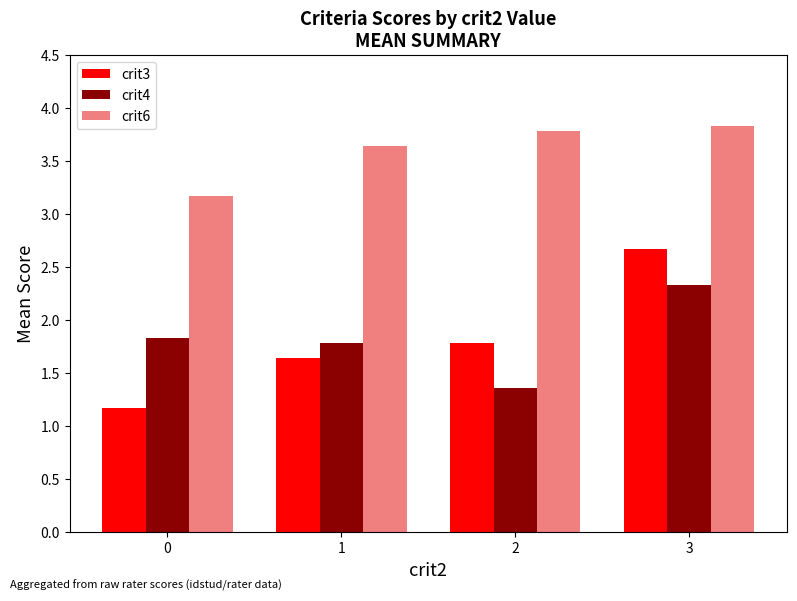

How many groups of bars are there?

4